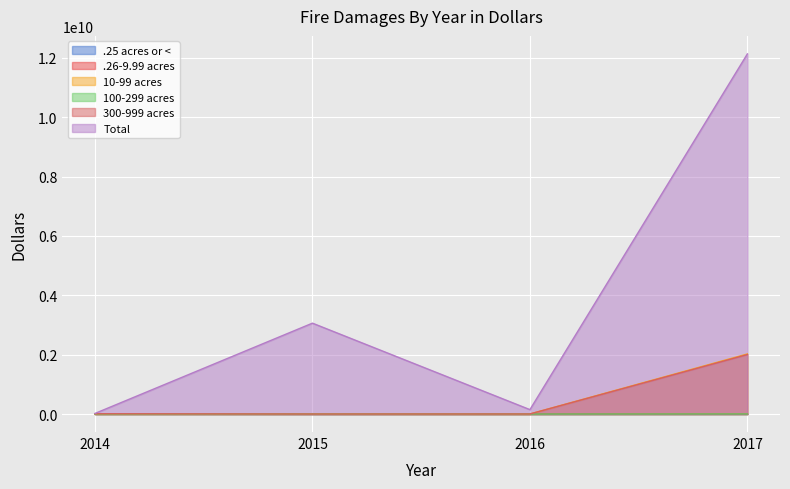

What is the average value of the 300-999 acres series?

503525733